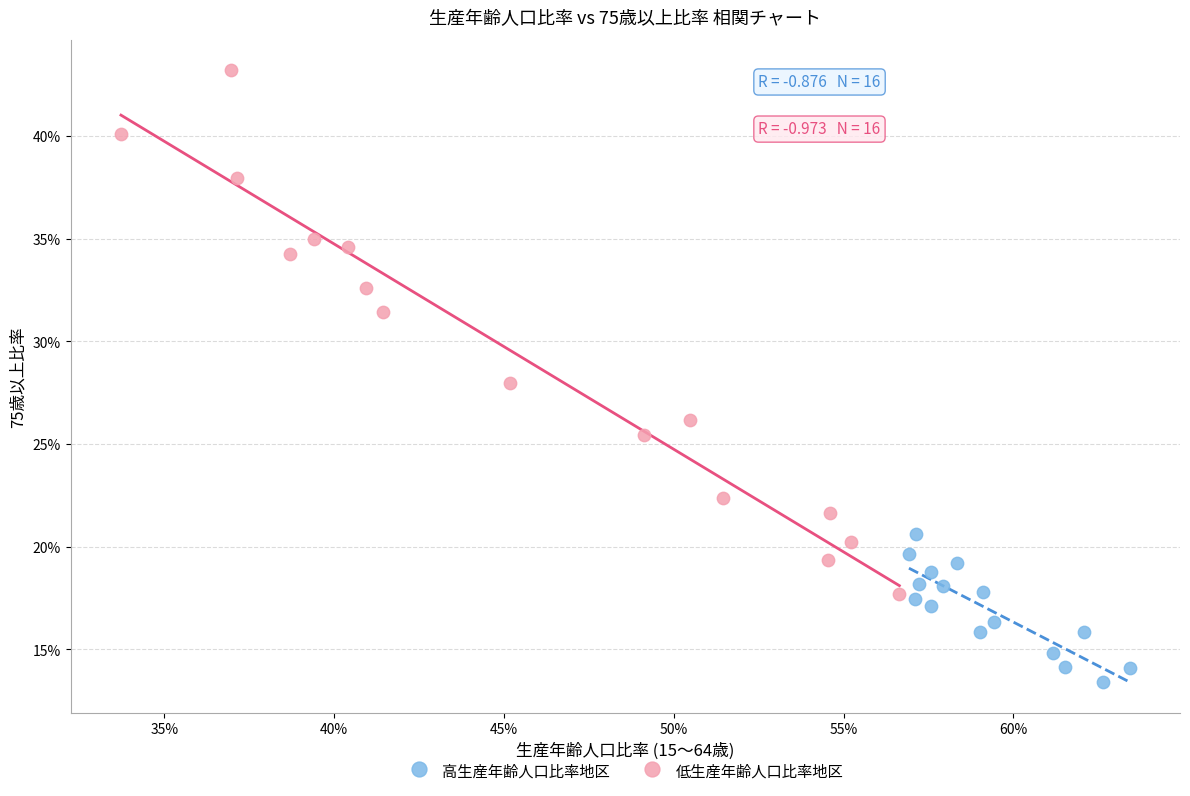

Which series has the largest Y range (max minus min)?

低生産年齢人口比率地区